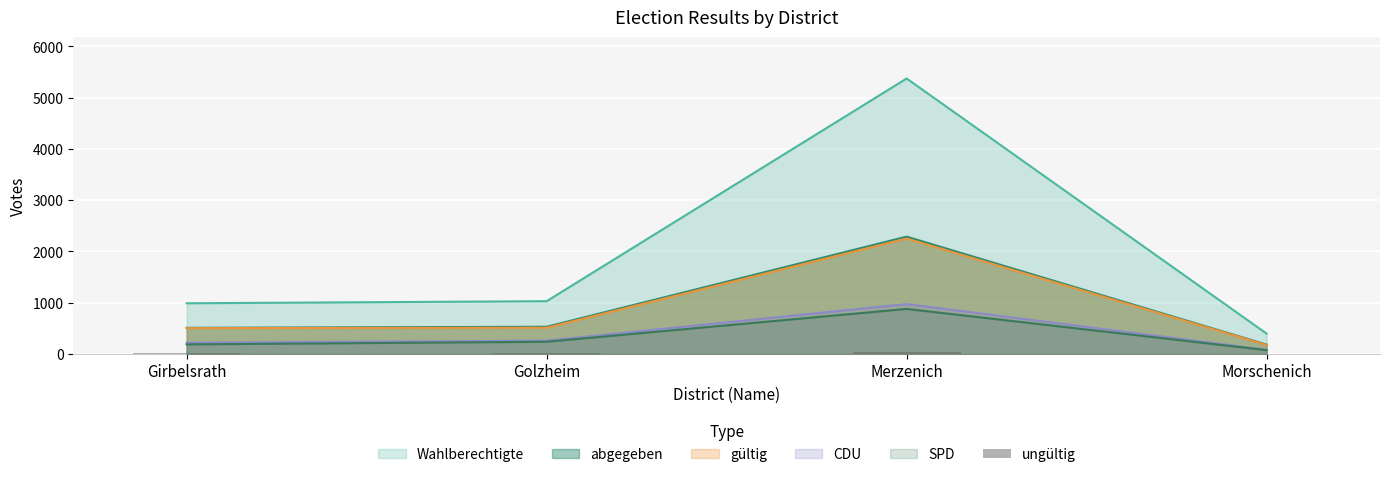

How many values are below 19?

2